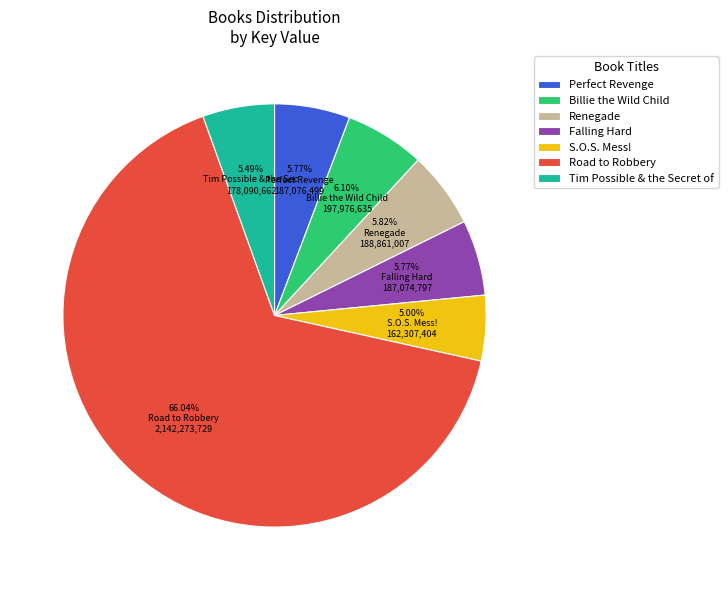

Is Falling Hard the majority of the pie?

No